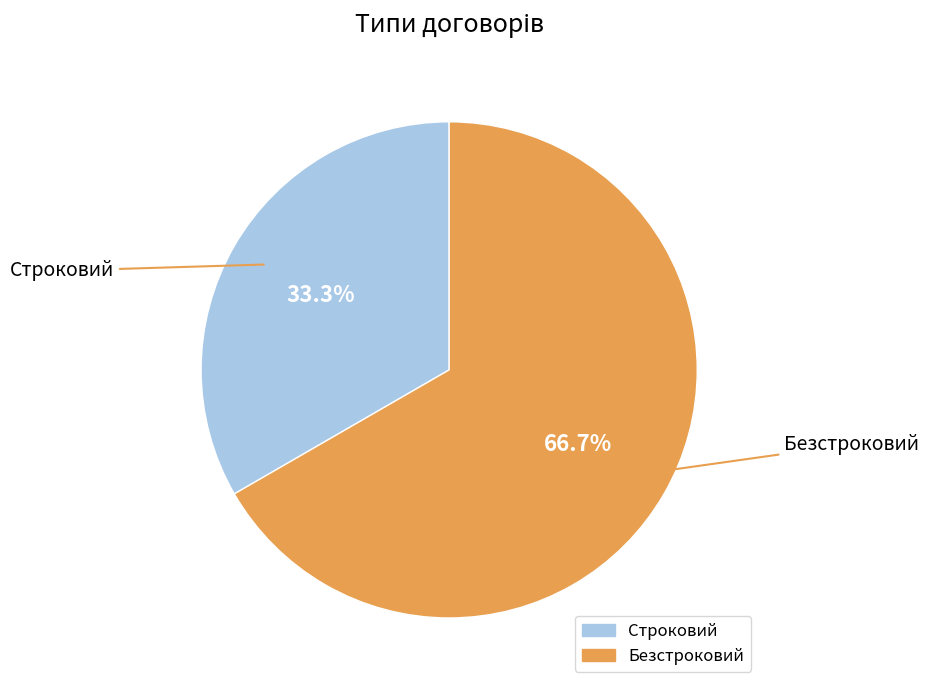

Which slice is the smallest?

Строковий